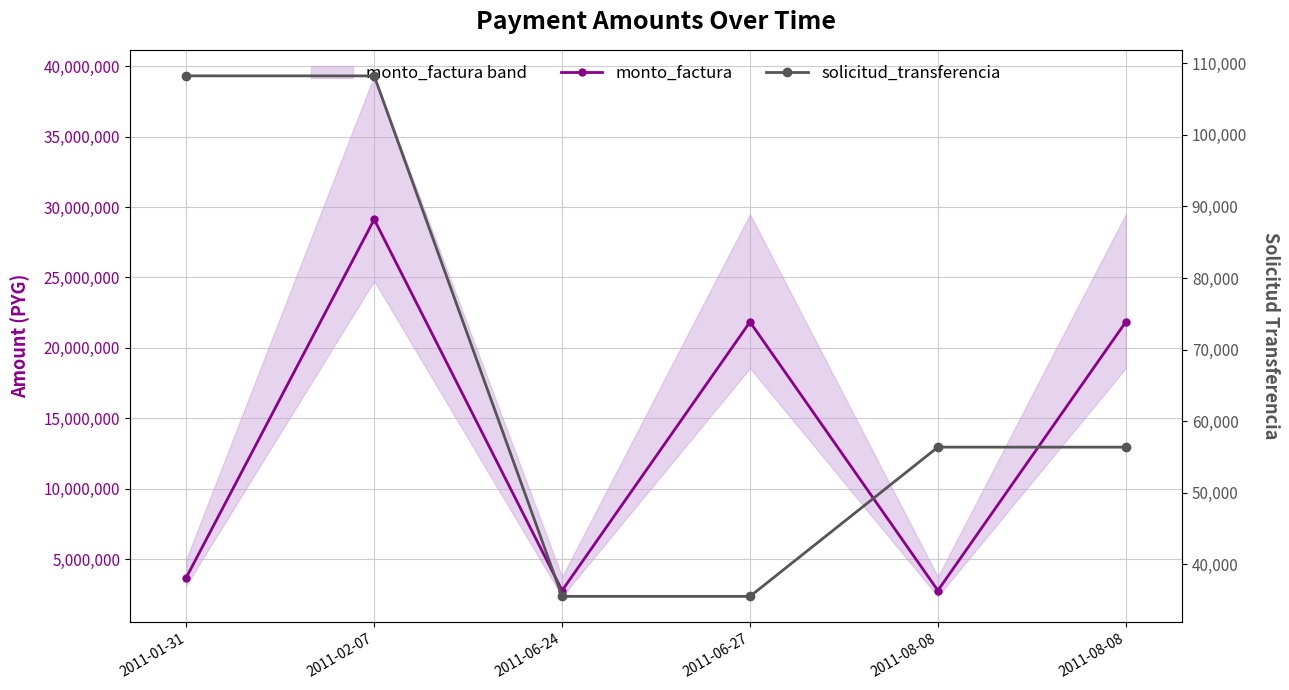

What is the label of the 6th point from the right?

2011-01-31